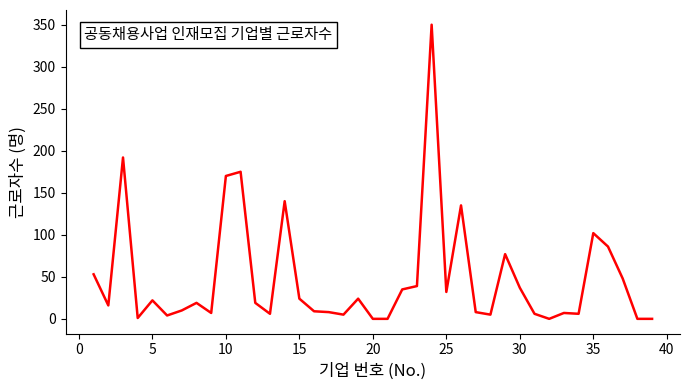

What is the difference between the maximum and minimum values?

350